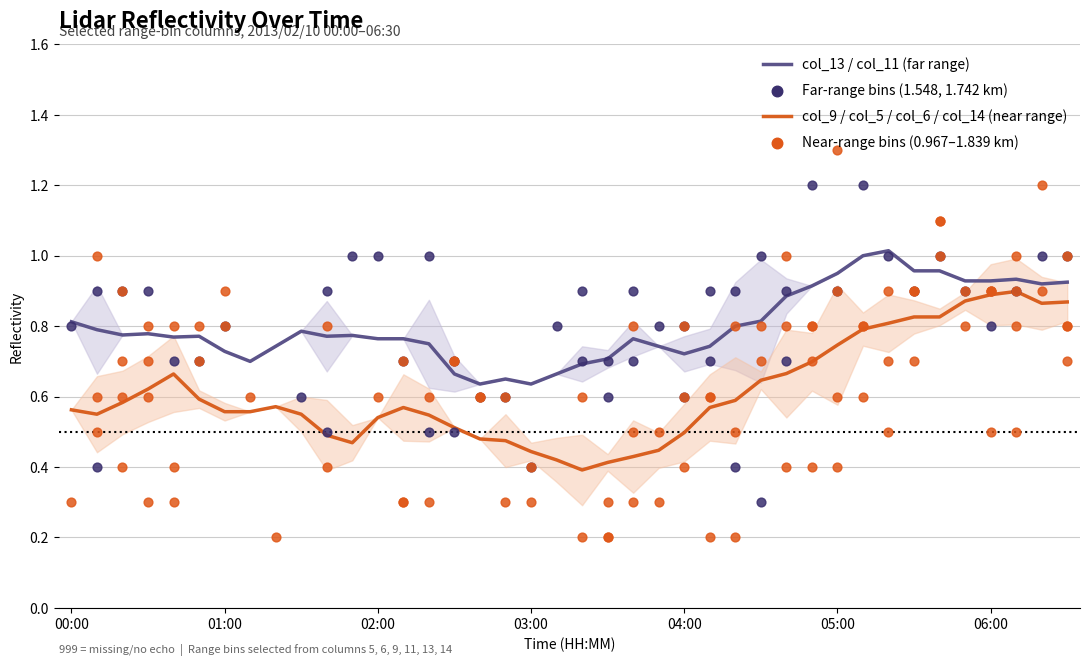

What are all the series names shown in the legend?

col_13 / col_11 (far range), col_9 / col_5 / col_6 / col_14 (near range)